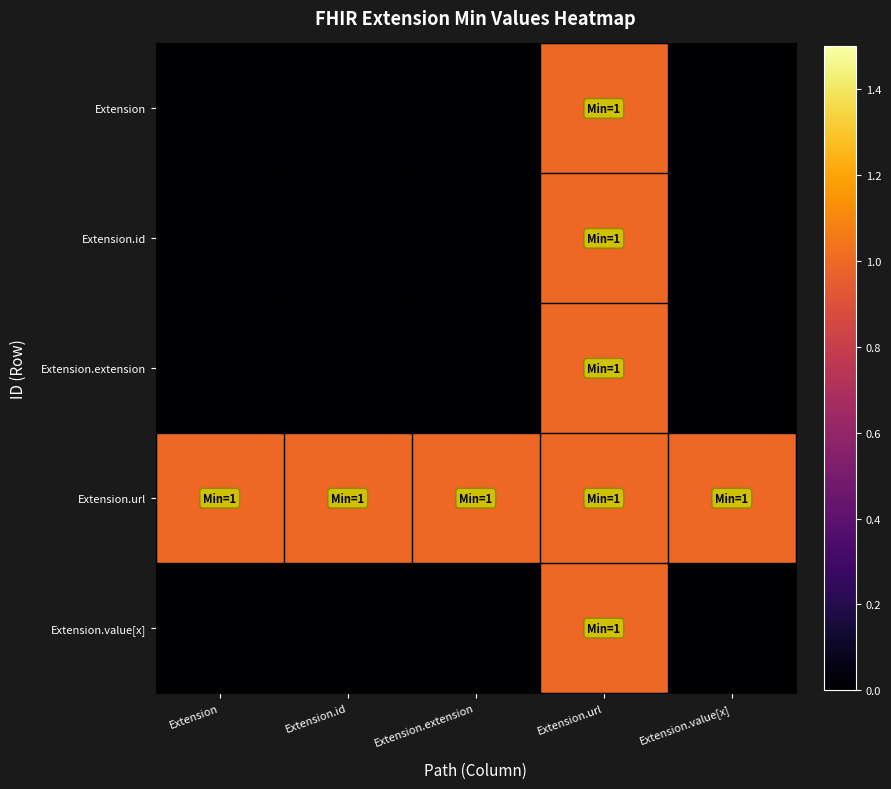

List the series in order of their peak value, highest first.

Extension, Extension.id, Extension.extension, Extension.url, Extension.value[x]